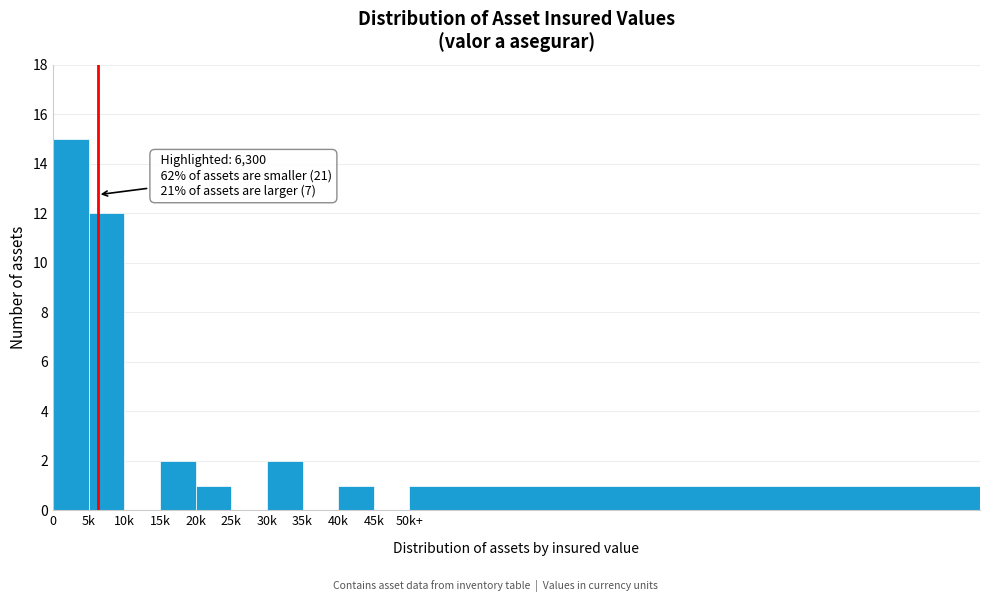

Reading left to right, transcribe all the data shown in this chart.

0=15	5k=12	10k=0	15k=2	20k=1	25k=0	30k=2	35k=0	40k=1	45k=0	50k+=1